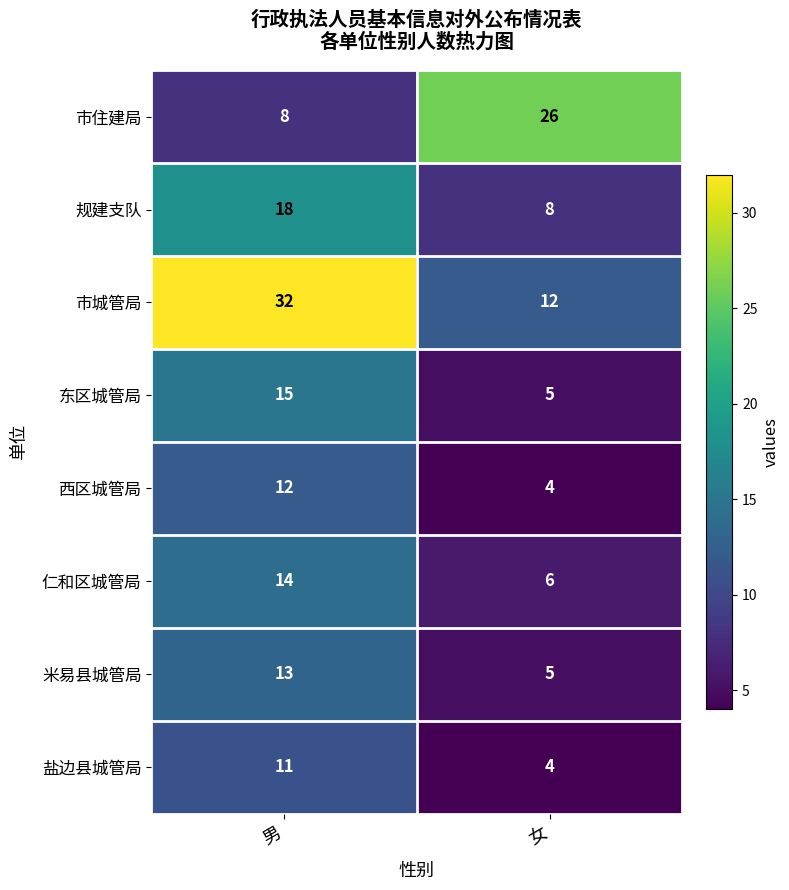

Count the number of data series in this chart.

8